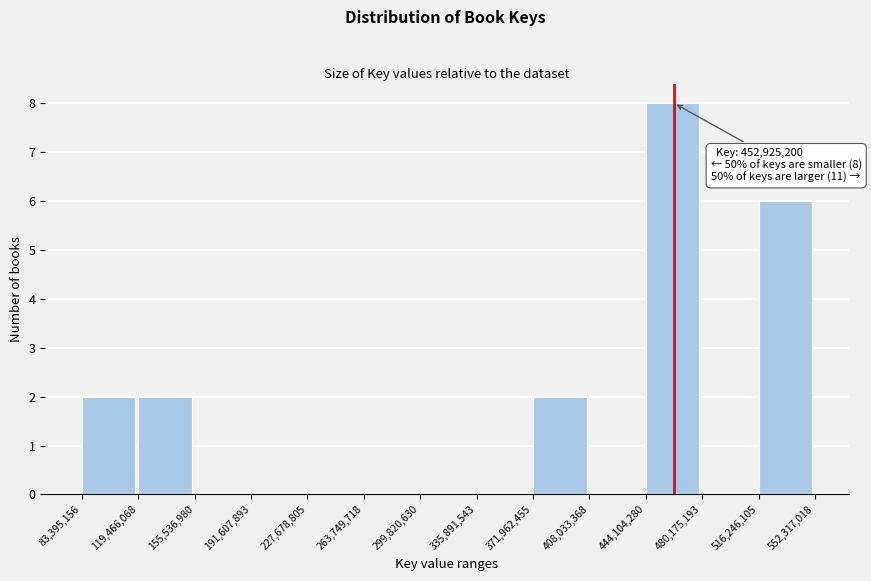

Which range on the x-axis has the tallest bar?

444,104,280 to 480,175,193